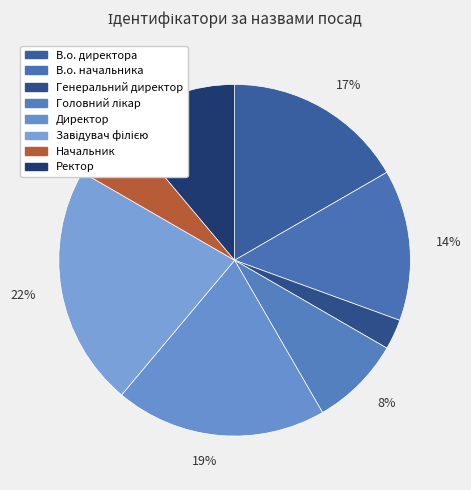

To the nearest percent, what is the average slice percentage?

12%